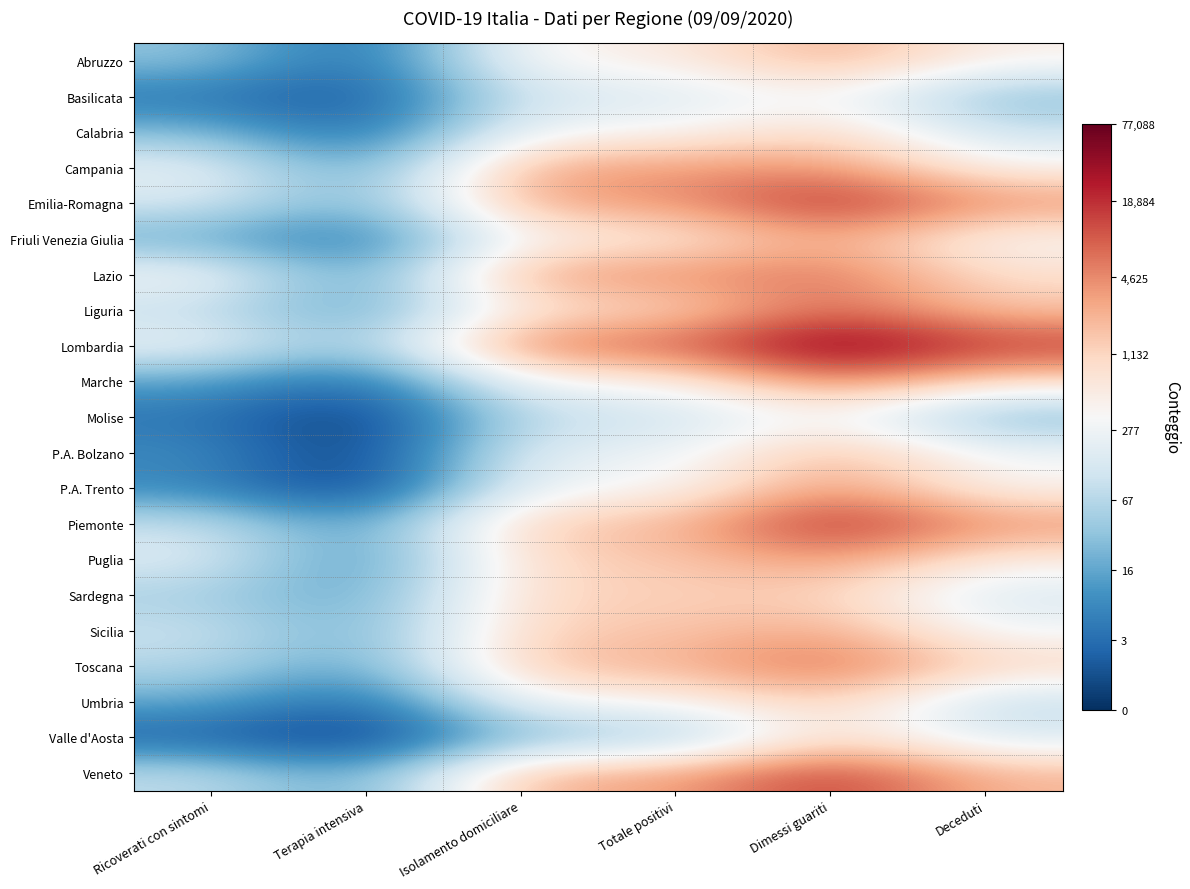

What is the difference between the highest and lowest values at Isolamento domiciliare?

5.5